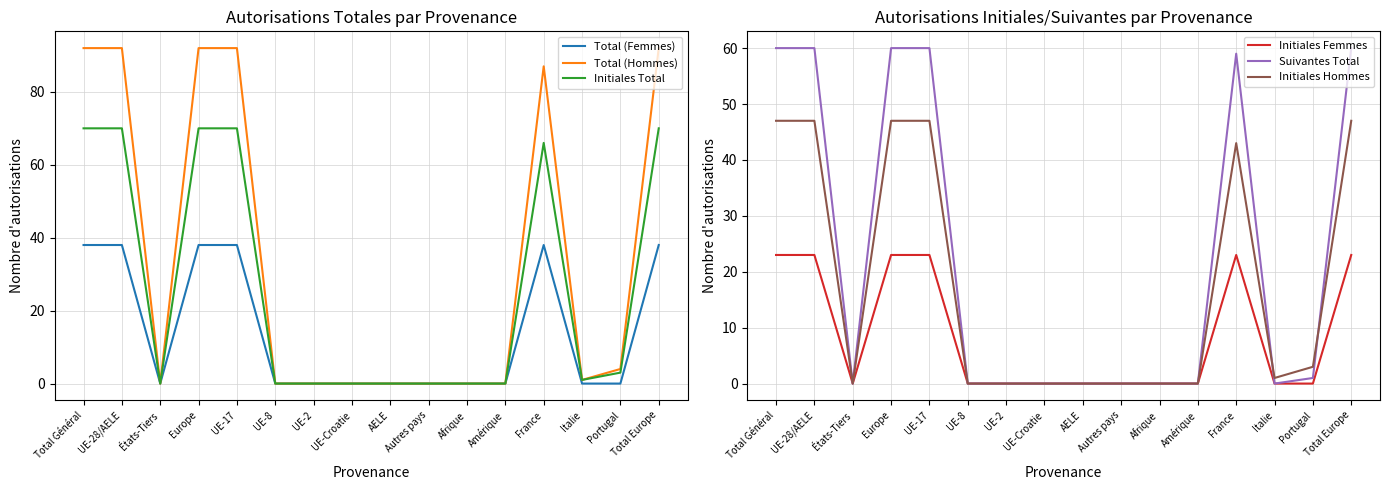

Which series has the largest total across all categories?

Total (Hommes)